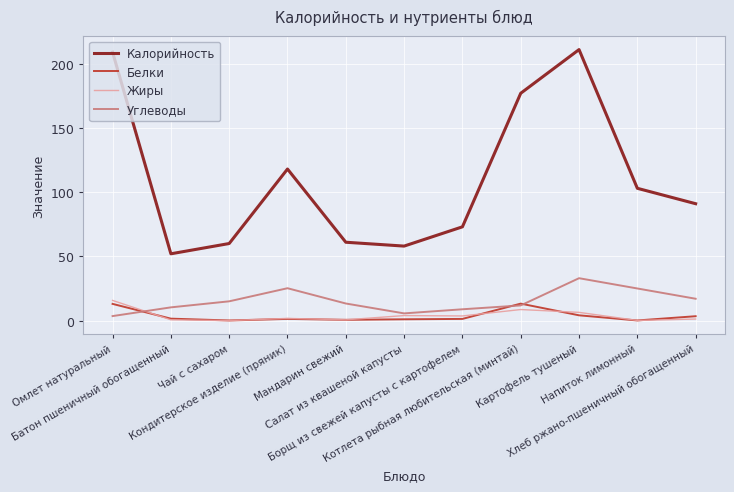

Which series changed the most between Батон пшеничный обогащенный and Картофель тушеный?

Калорийность